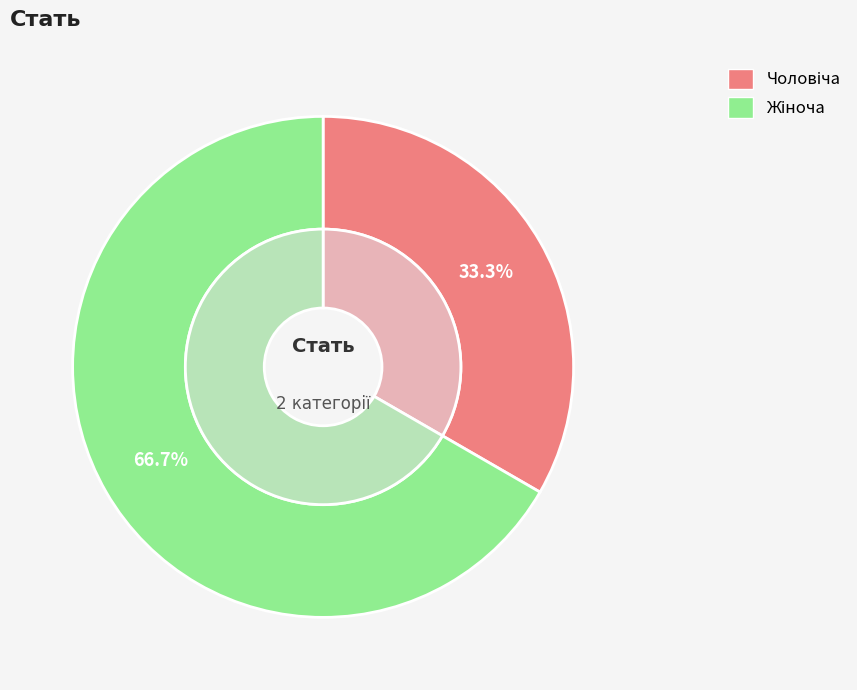

What is the total percentage of Жіноча and Чоловіча?

100.0%